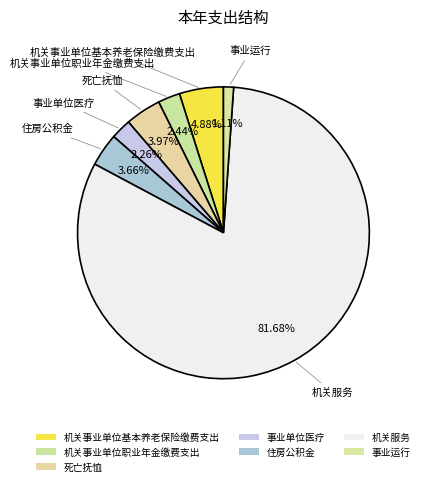

True or false: 住房公积金 accounts for 17% of the total.

False